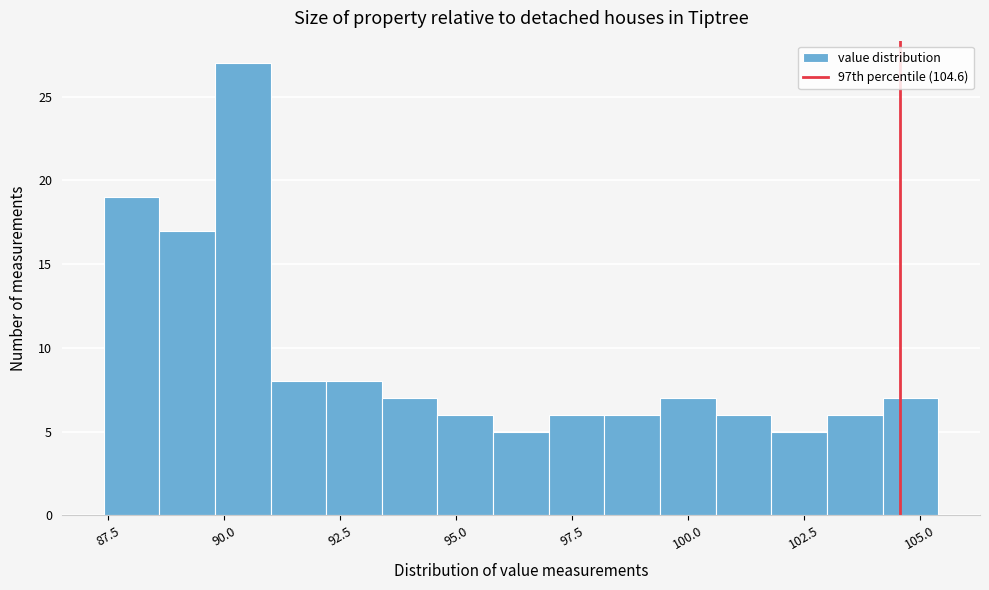

Read against the x-axis, roughly where is the centre of the tallest bar?

90.5